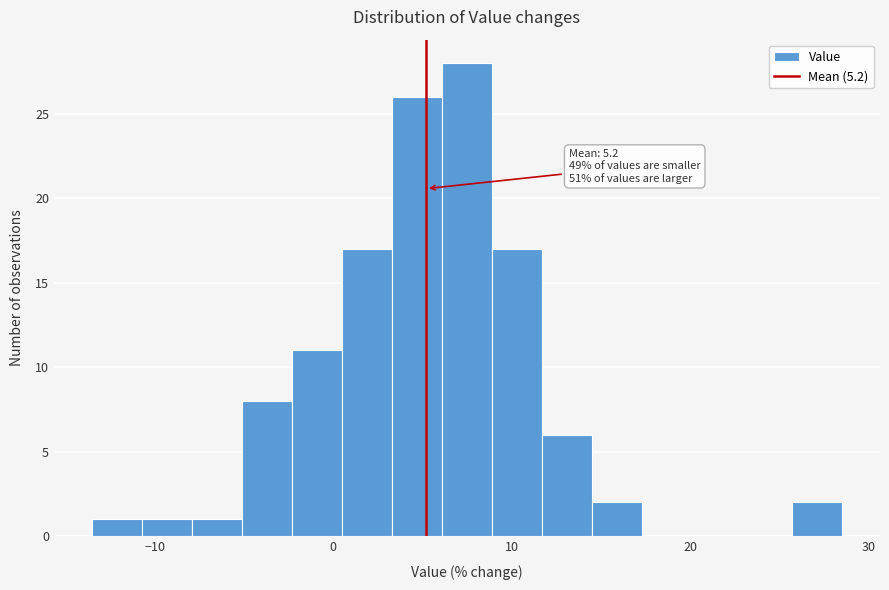

Around what value on the x-axis is the tallest bar? Give the approximate position of its centre, as read against the axis.

7